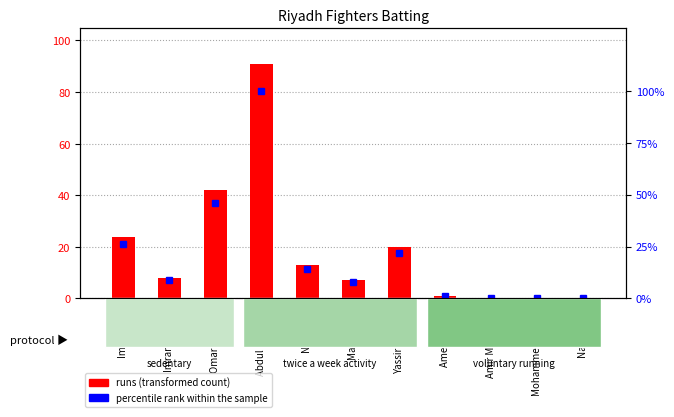

How many series are shown in this chart?

2